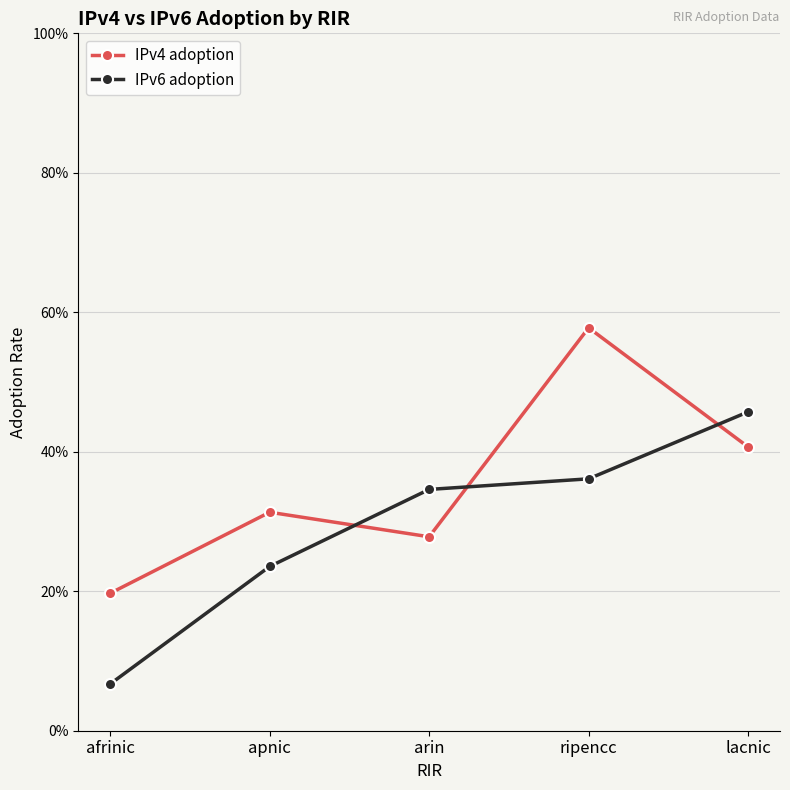

Does the chart have visible grid lines?

Yes